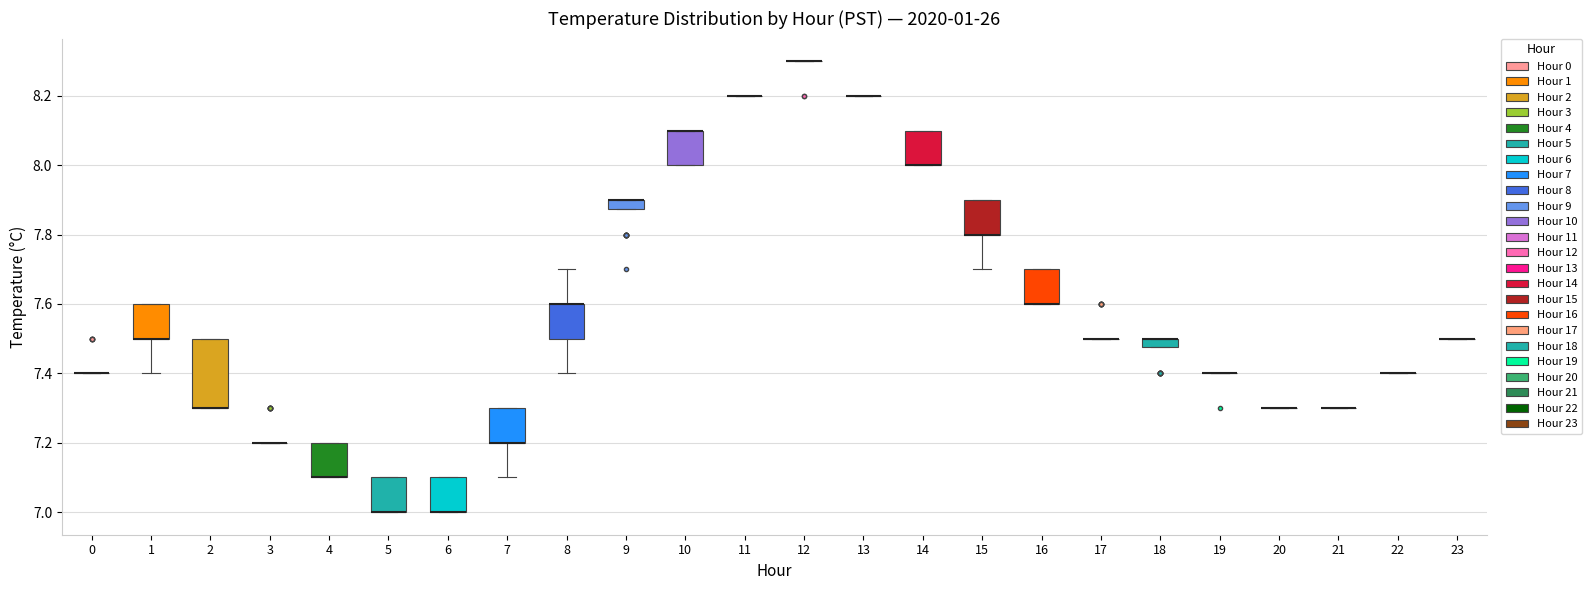

Which box is the tallest, from its lower edge to its upper edge?

2